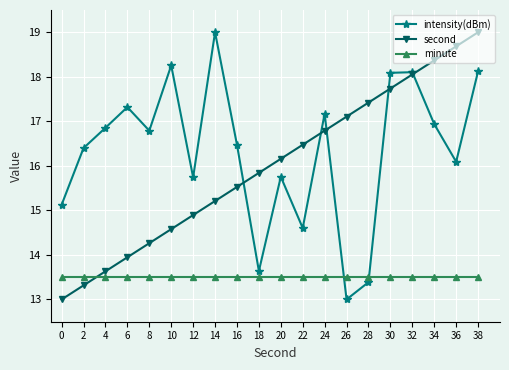

True or false: second has more than 2 points higher than both neighbors.

False